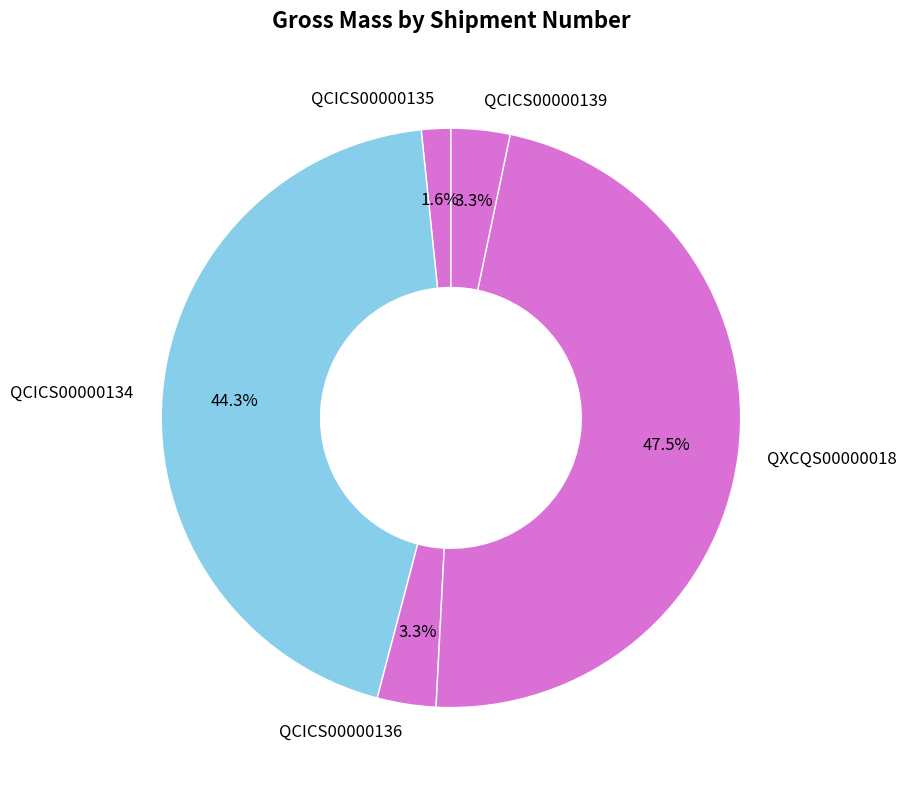

The QCICS00000136 slice represents 3% of the pie. True or false?

True